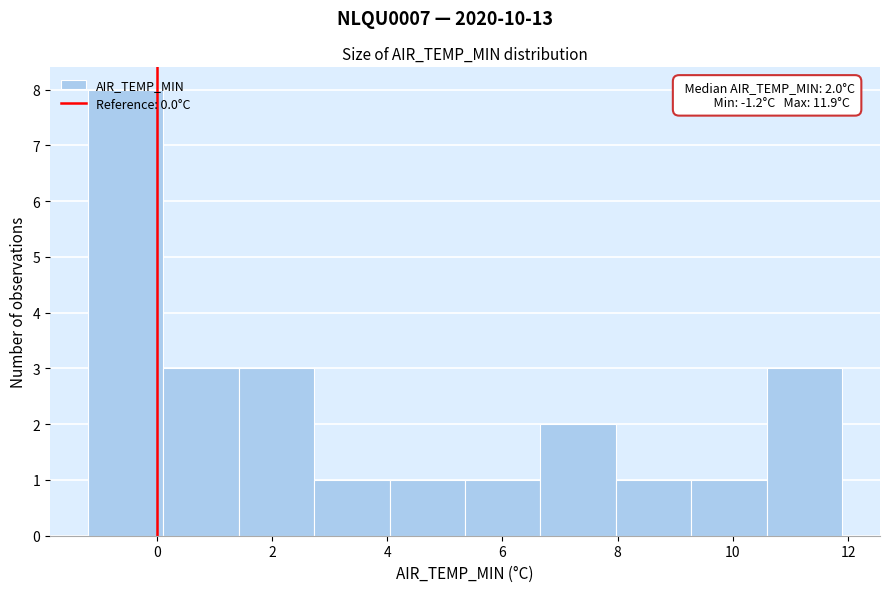

Over which range of the x-axis is the bar tallest?

-1.2 to 0.2